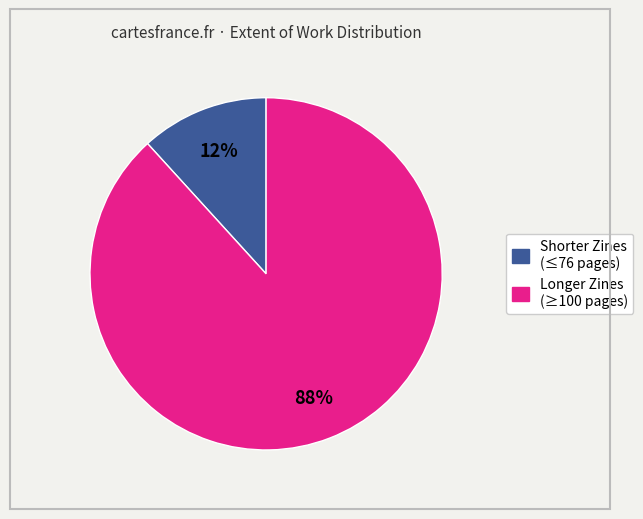

Is there any slice that represents more than half of the pie?

Yes